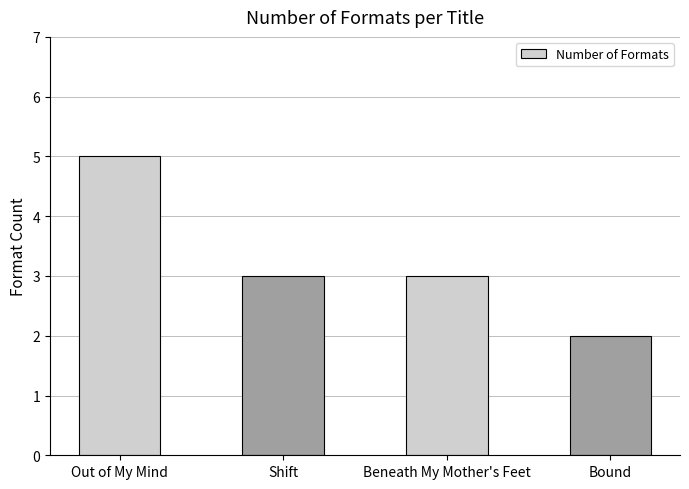

Reading left to right, list all the values displayed in this chart.

Out of My Mind=5	Shift=3	Beneath My Mother's Feet=3	Bound=2